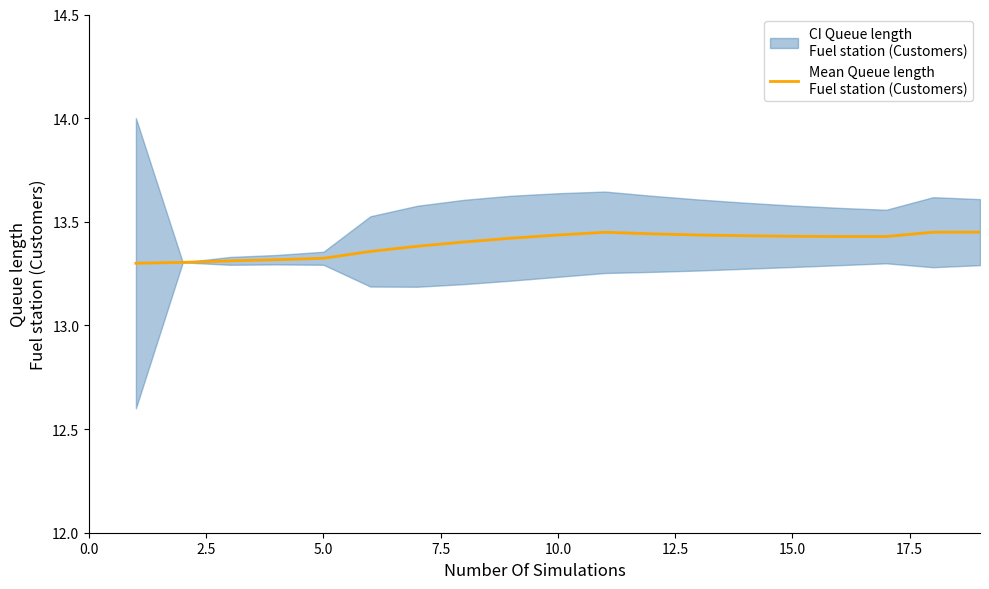

Reading left to right, extract all data points from this chart.

13.3	13.3	13.3	13.3	13.3	13.4	13.4	13.4	13.4	13.4	13.4	13.4	13.4	13.4	13.4	13.4	13.4	13.4	13.4